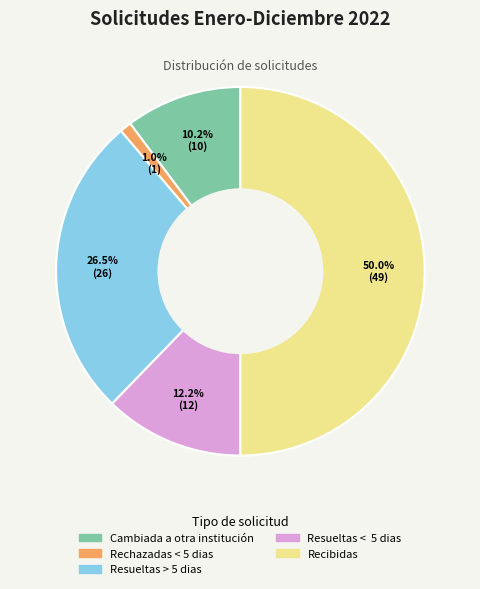

Is the sum of Resueltas > 5 dias and Cambiada a otra institución greater than half?

No